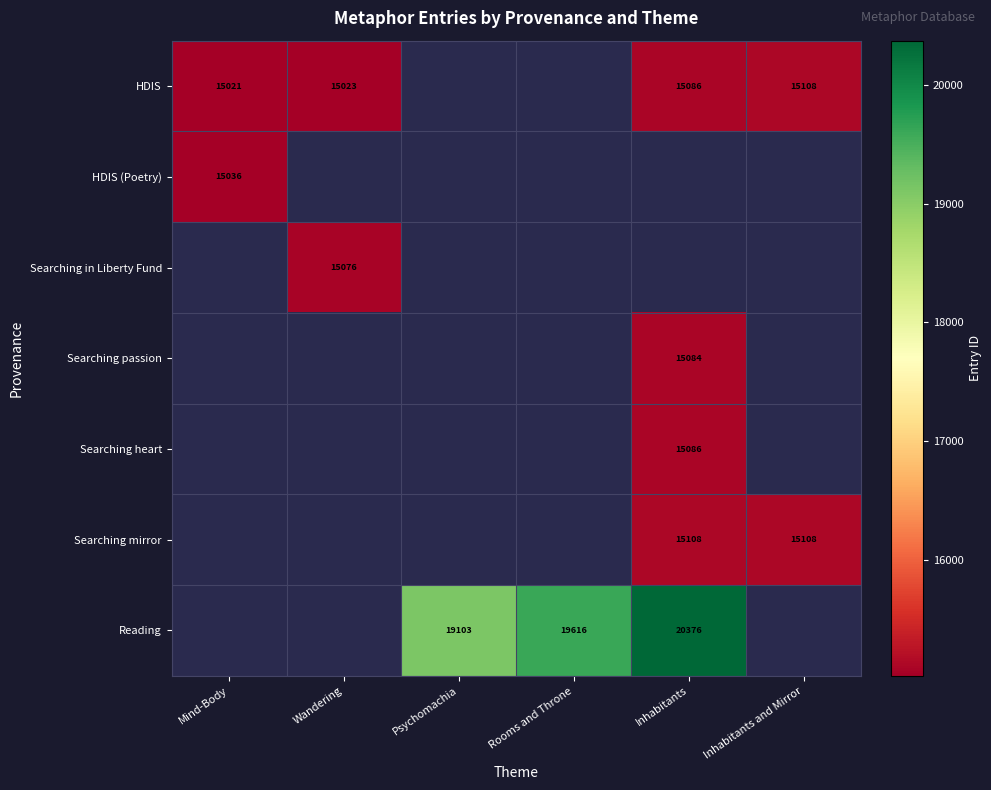

Is it true that Reading equals 20376 at Inhabitants?

True